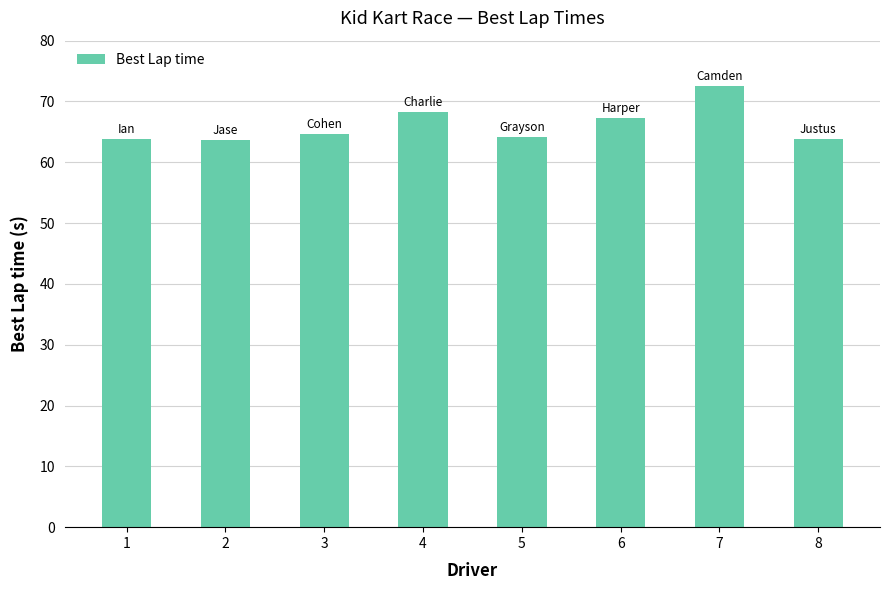

What is the maximum value shown in the chart?

72.6